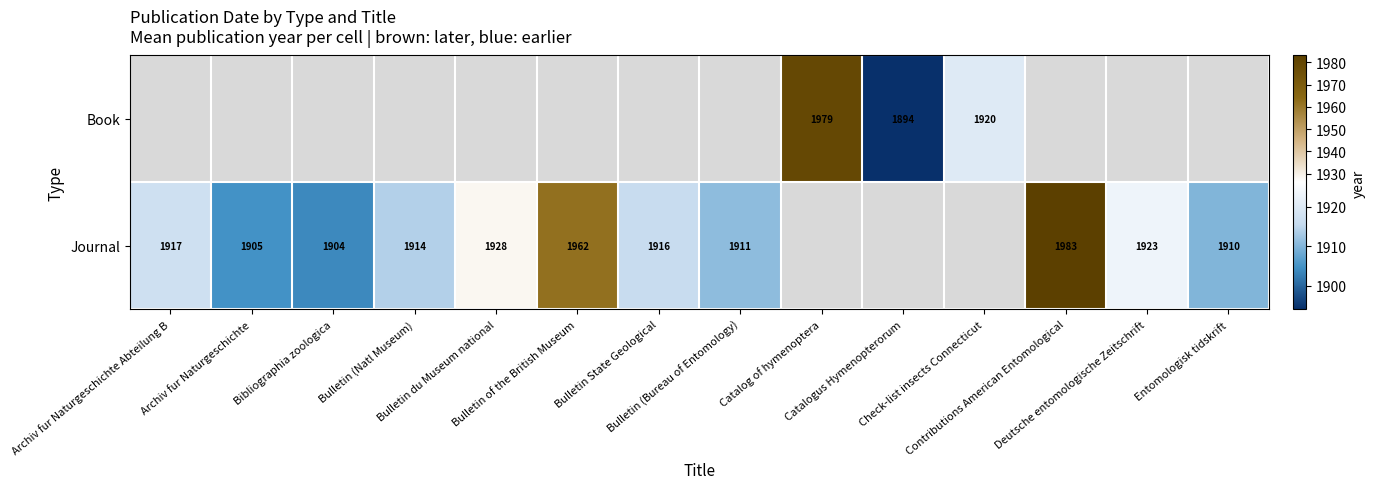

What value does the Journal series have at Bulletin State Geological?

1916.0